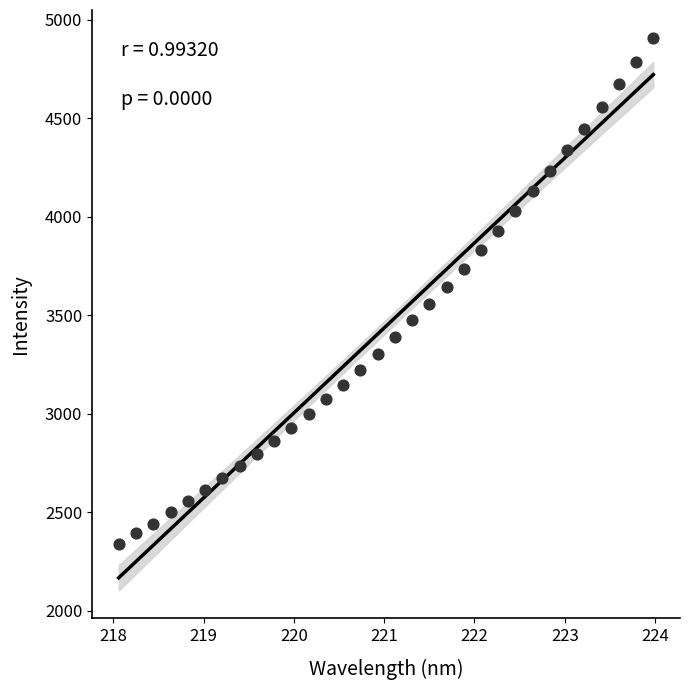

What is the range of X values (max minus min)?

5.9